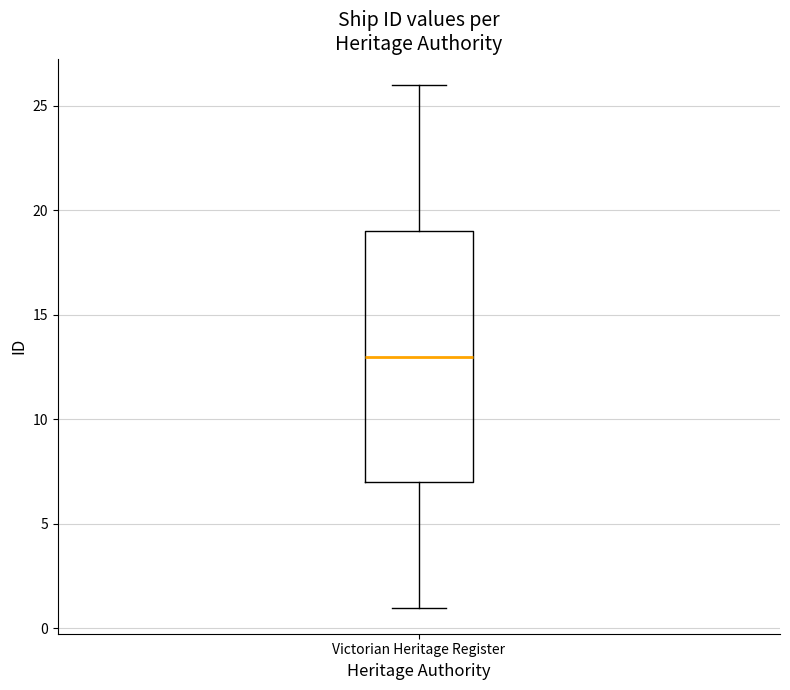

Transcribe this box plot: give where the median line is, the range the box spans, and where the two whiskers end, as read against the y-axis. The values are not printed on the chart, so give them approximately, as read against the axis.

median 13, box 7 to 19, whiskers 1 to 26